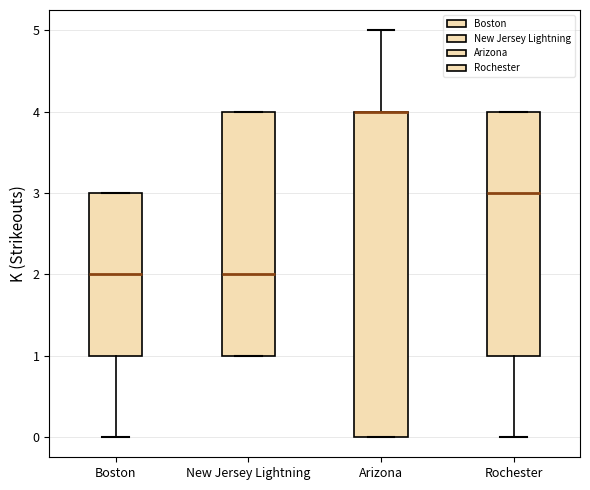

Reading left to right, transcribe this box plot: for each box, give where its median line is, the range the box spans, and where its two whiskers end, as read against the y-axis. The values are not printed on the chart, so give them approximately, as read against the axis.

Boston: median 2, box 1 to 3, whiskers 0 to 3
New Jersey Lightning: median 2, box 1 to 4, whiskers 1 to 4
Arizona: median 4 (drawn on the box's upper edge), box 0 to 4, whiskers 0 to 5
Rochester: median 3, box 1 to 4, whiskers 0 to 4